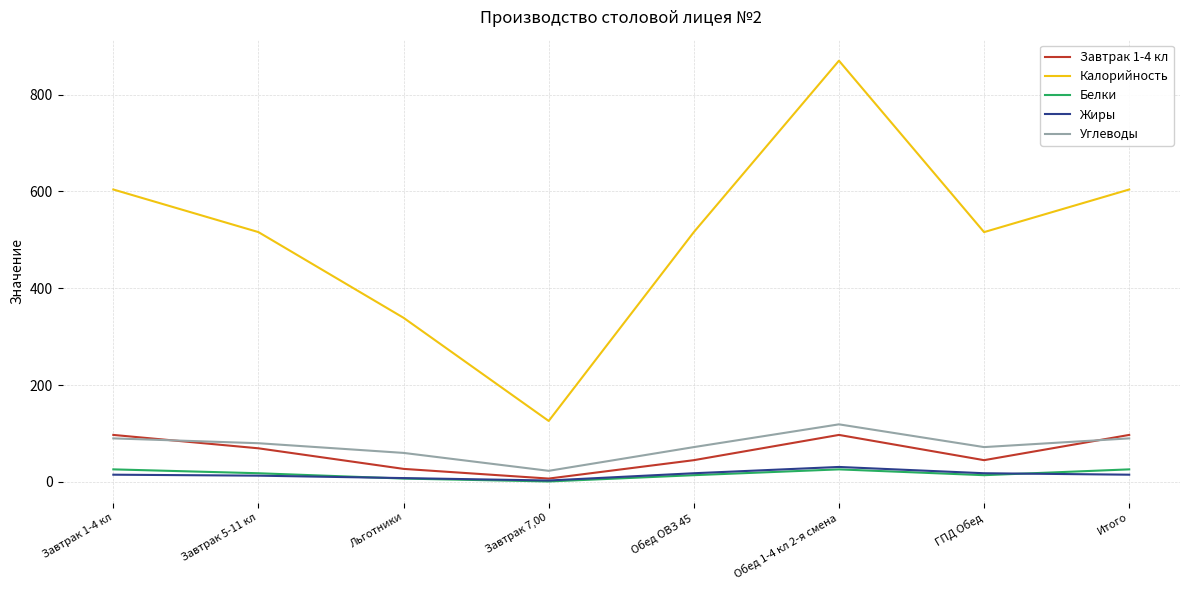

How many lines are shown in the chart?

5